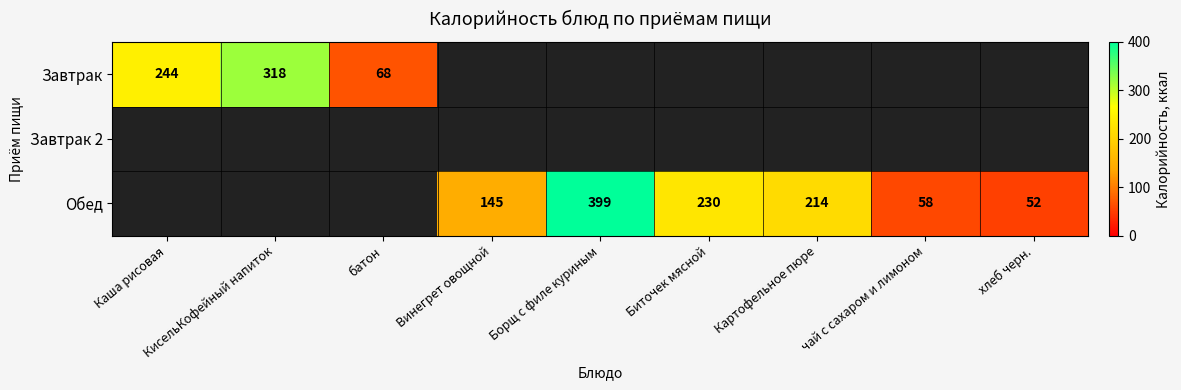

What is the difference between the Обед values at Борщ с филе куриным and Винегрет овощной?

254